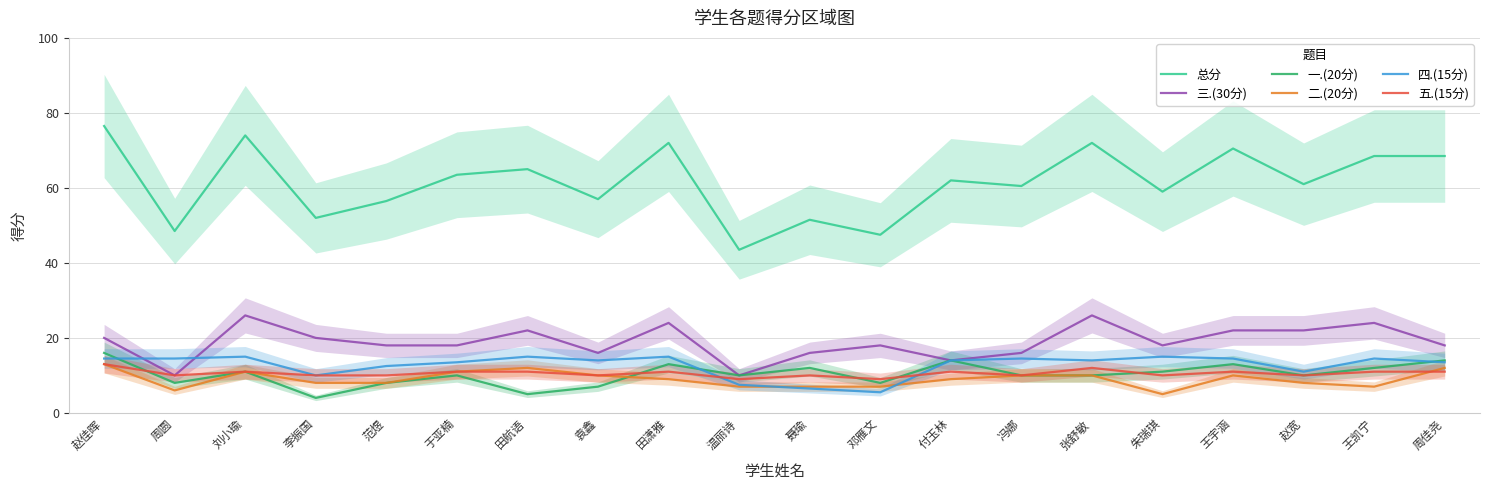

Which has a higher value, 范煜 or 张舒敏?

张舒敏